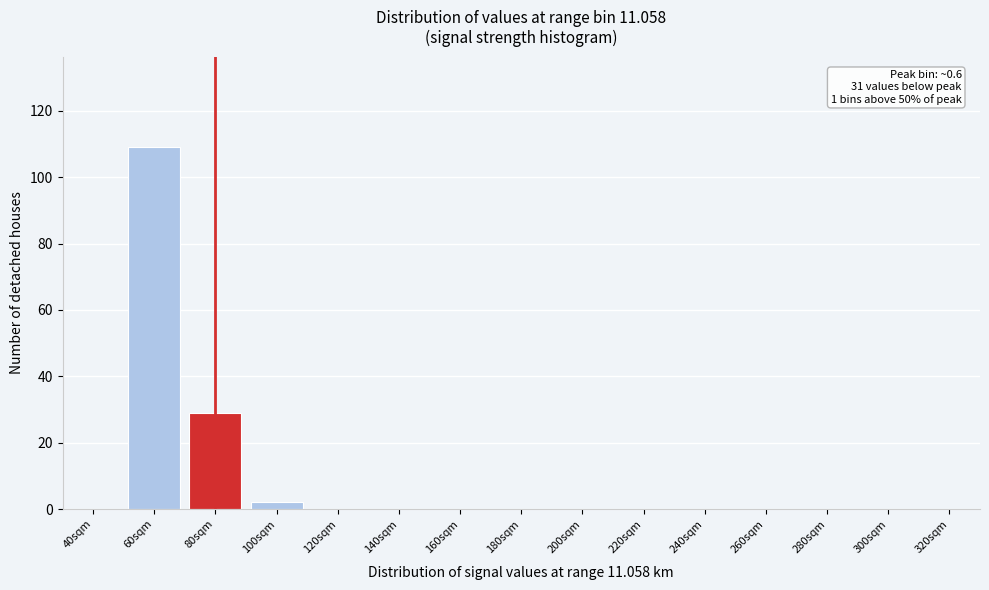

Reading left to right, what are all the values shown in this chart?

40sqm=0	60sqm=109	80sqm=29	100sqm=2	120sqm=0	140sqm=0	160sqm=0	180sqm=0	200sqm=0	220sqm=0	240sqm=0	260sqm=0	280sqm=0	300sqm=0	320sqm=0